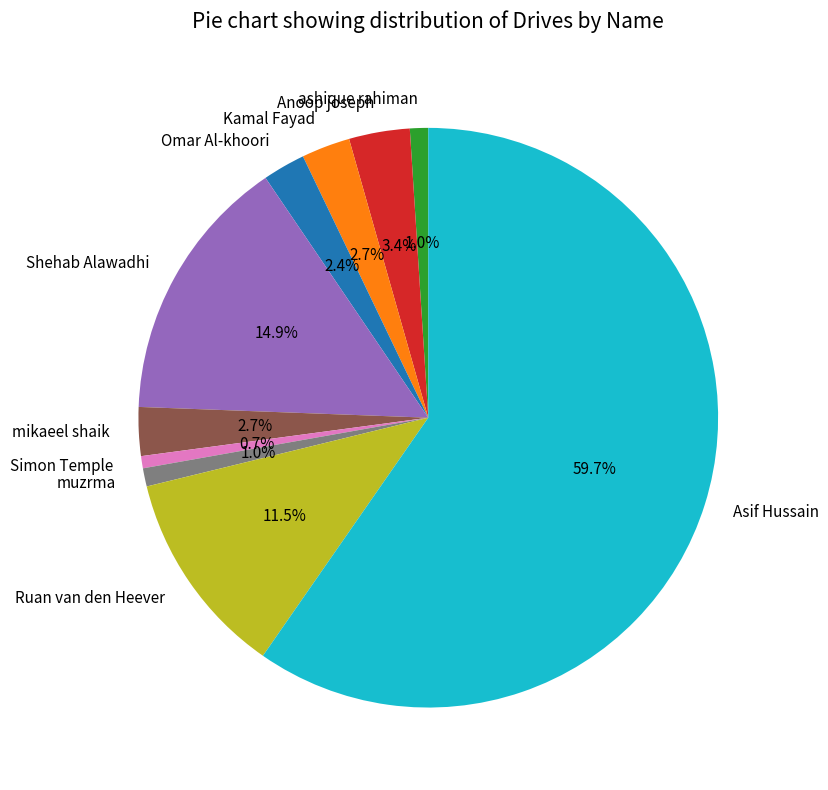

Does Asif Hussain represent more than half of the total?

Yes